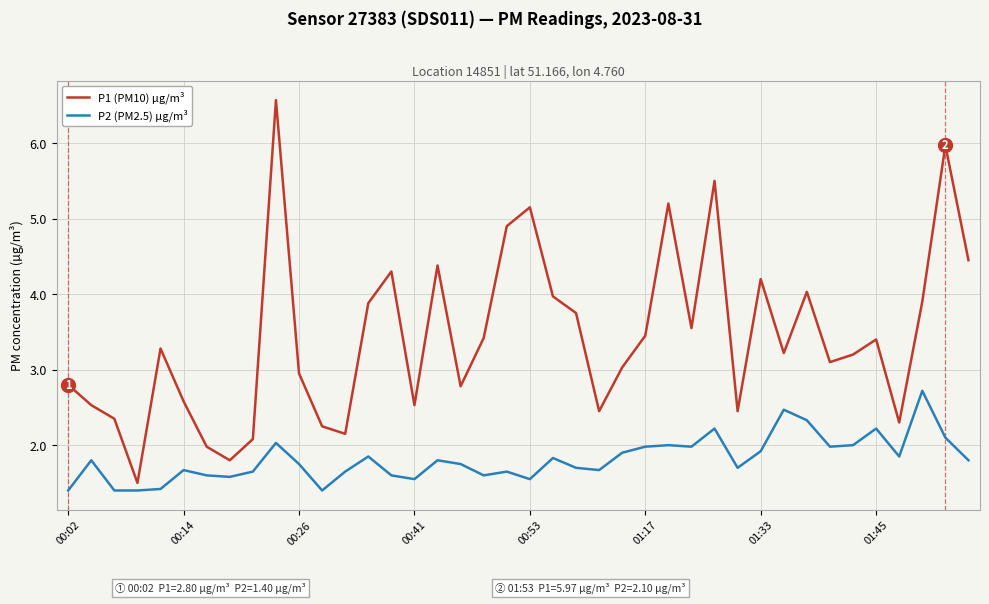

What is the difference between the maximum and minimum values in the P1 (PM10) µg/m³ series?

5.1